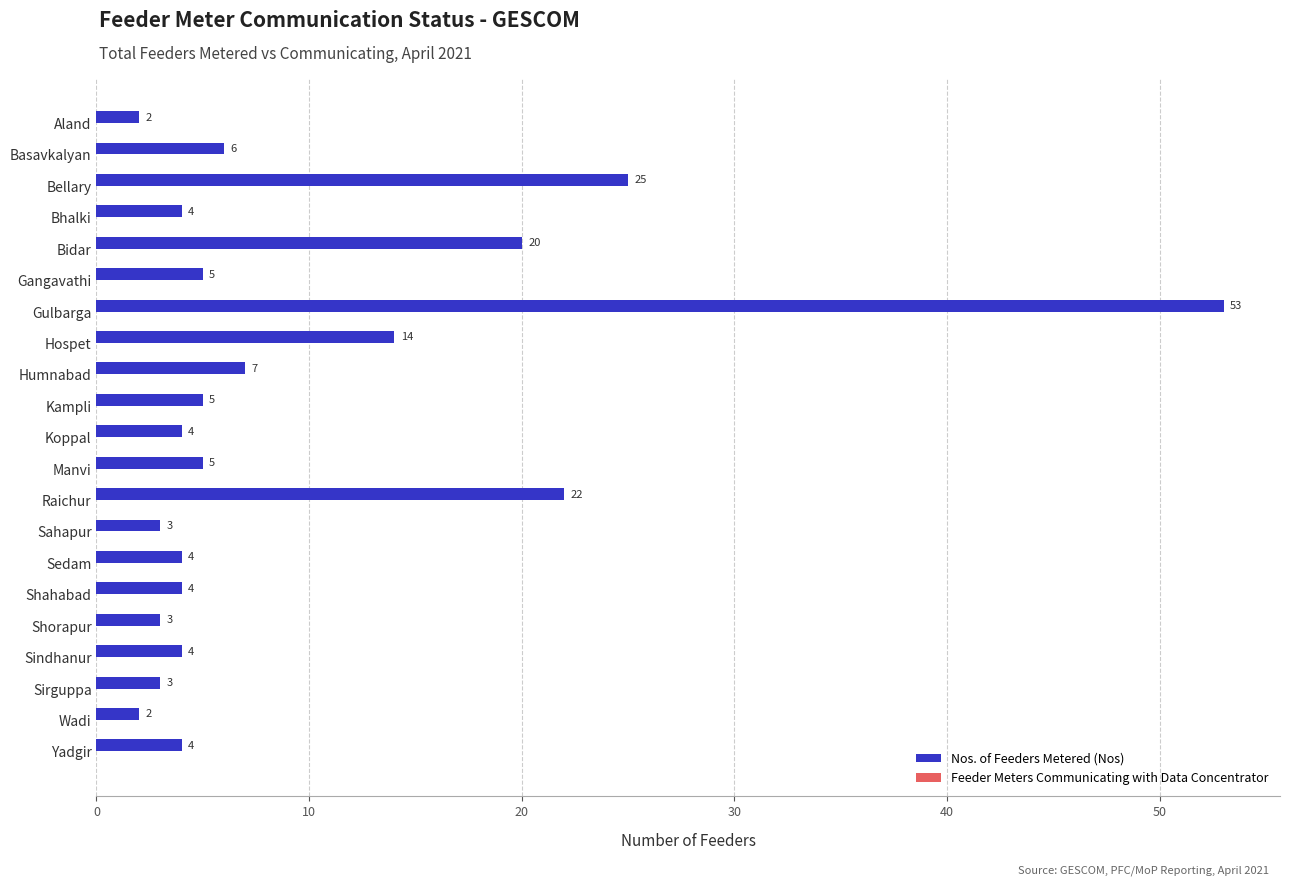

Which category has the highest value across all series?

Gulbarga